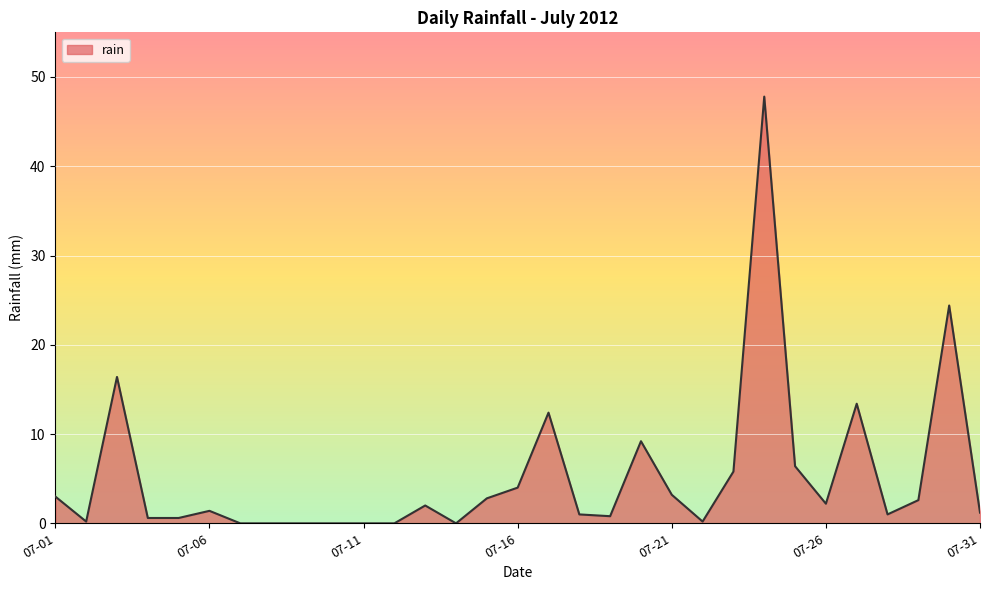

What is the difference between the maximum and minimum values?

47.8